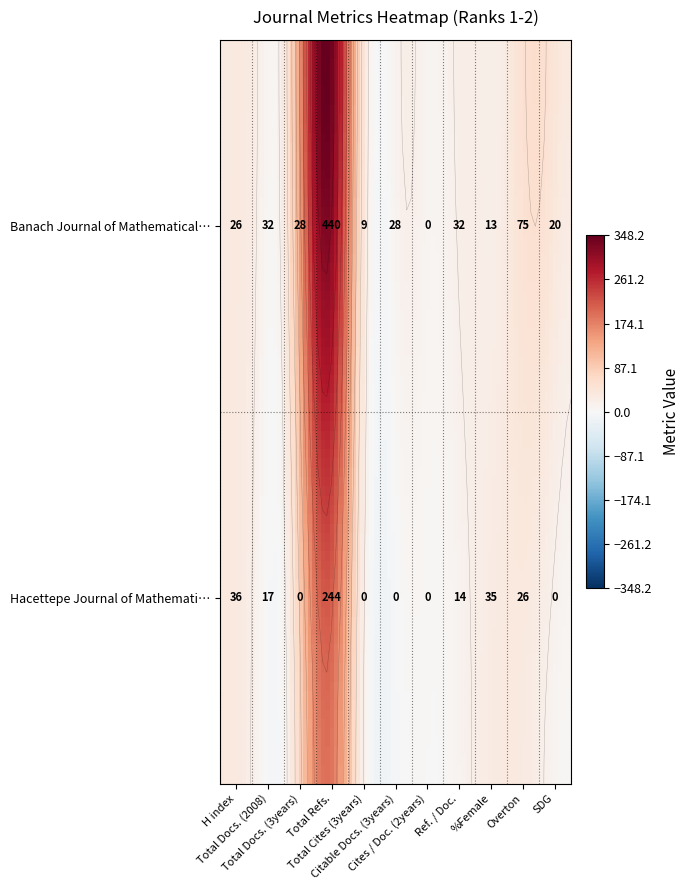

Where does the Banach Journal of Mathematical Analysis series first go above 28?

Total Docs. (2008)